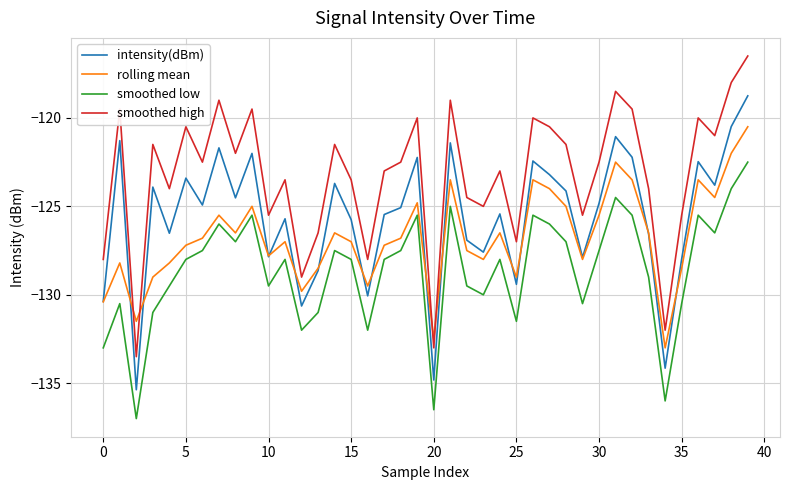

Rank the series by their average value, from lowest to highest.

smoothed low, rolling mean, intensity(dBm), smoothed high